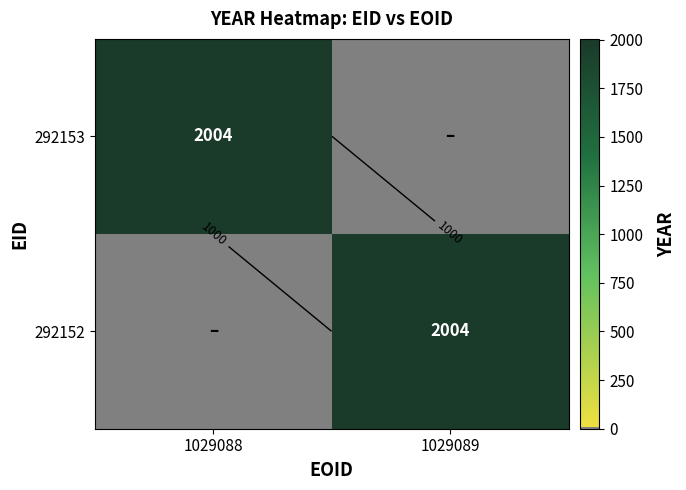

Which series changed the most between 1029088 and 1029089?

292153